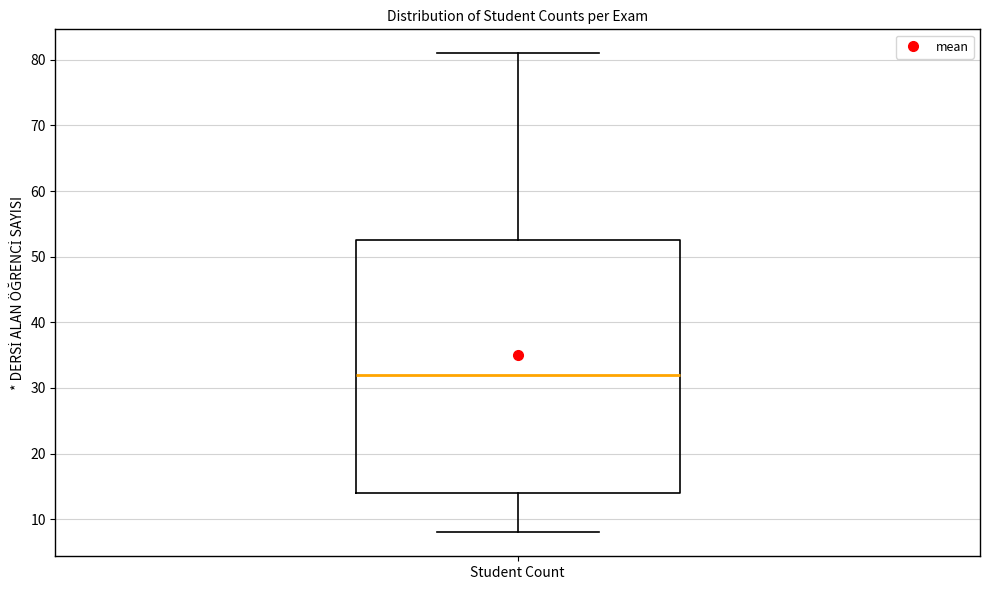

Where does the lower whisker of the box for Student Count end on the y-axis? The values are not printed on the chart, so give them approximately, as read against the axis.

8